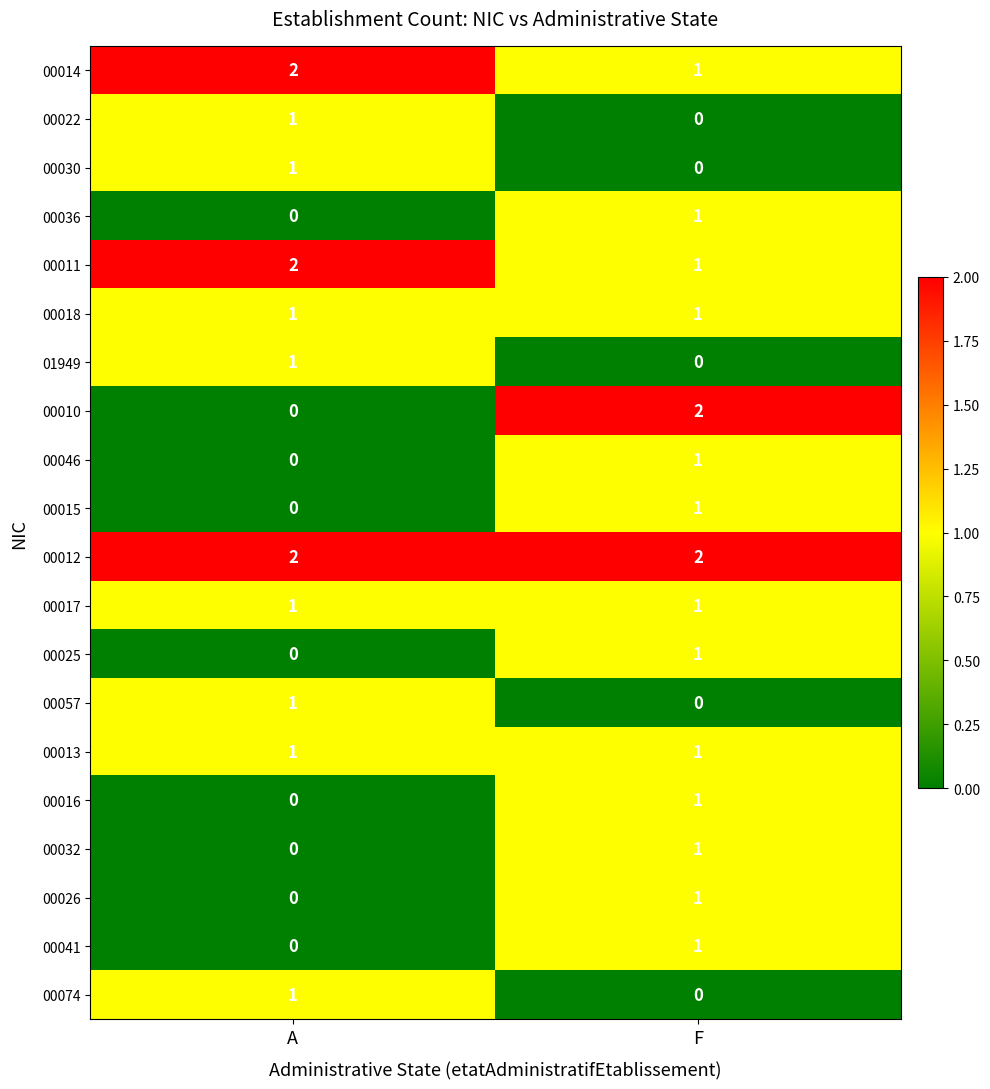

Which series has the largest range (max minus min)?

00010